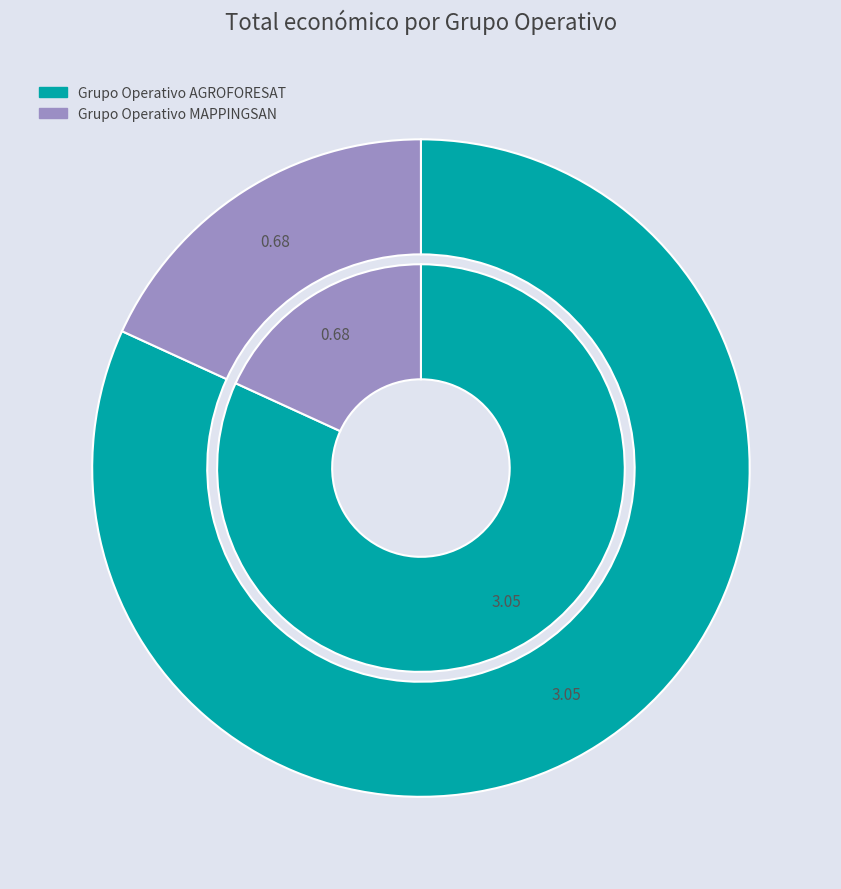

Is it true that Grupo Operativo AGROFORESAT is 67% of the pie?

False